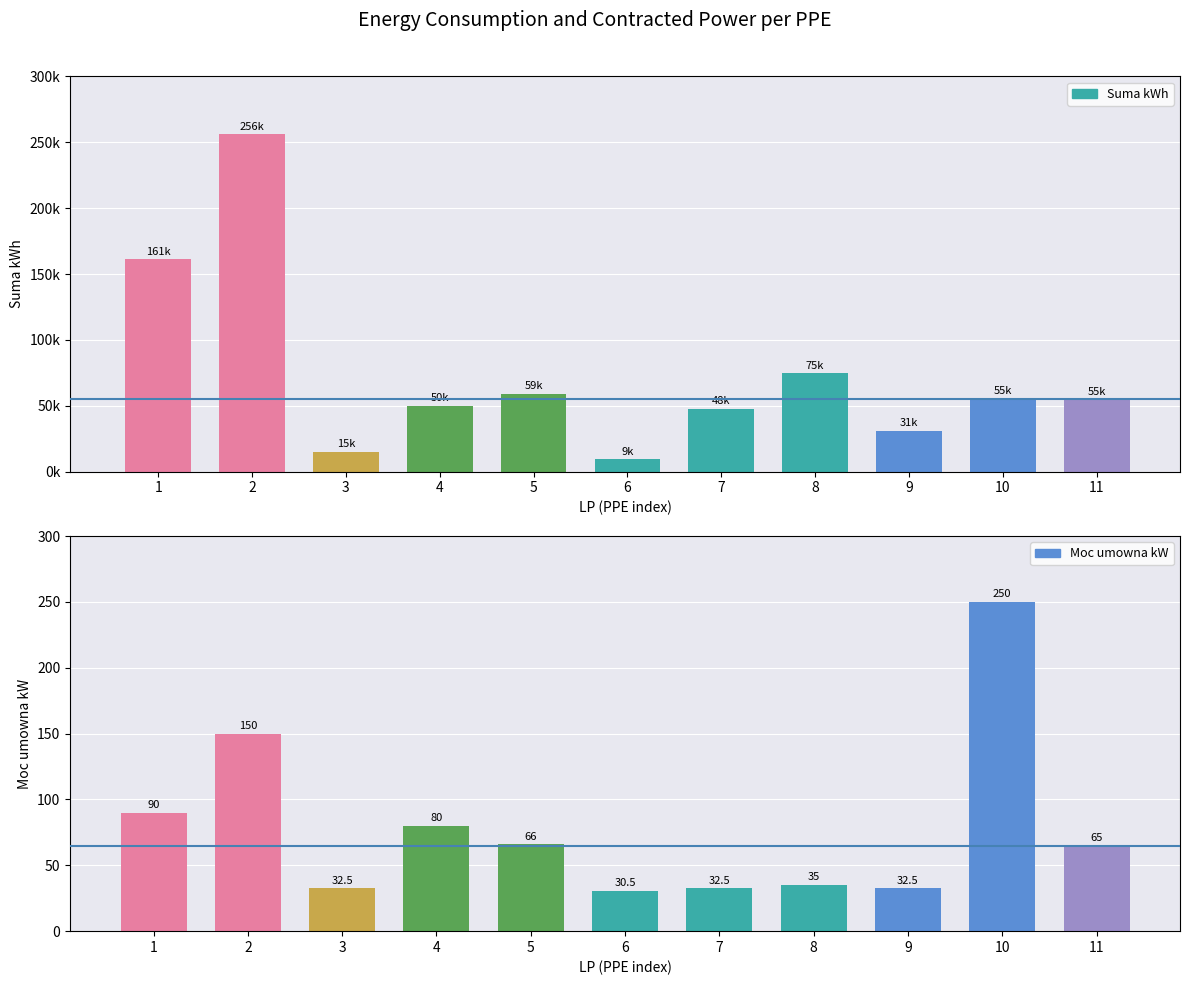

How many distinct data groups are displayed?

2